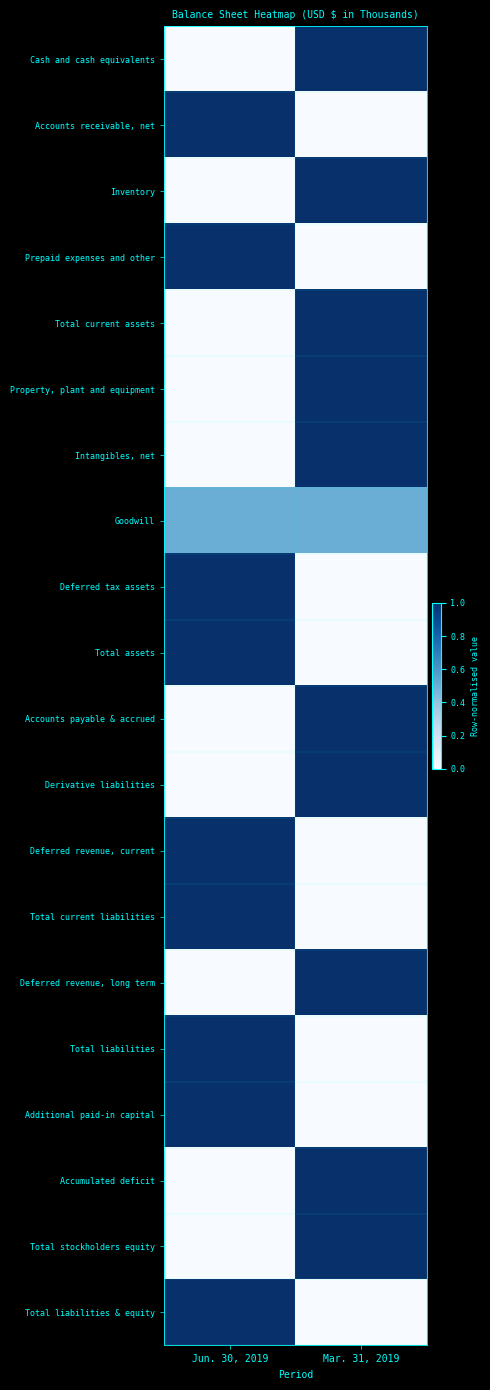

Reading left to right, list all the values displayed in this chart.

Cash and cash equivalents: Jun. 30, 2019=0.0	Mar. 31, 2019=1.0
Accounts receivable, net: Jun. 30, 2019=1.0	Mar. 31, 2019=0.0
Inventory: Jun. 30, 2019=0.0	Mar. 31, 2019=1.0
Prepaid expenses and other: Jun. 30, 2019=1.0	Mar. 31, 2019=0.0
Total current assets: Jun. 30, 2019=0.0	Mar. 31, 2019=1.0
Property, plant and equipment: Jun. 30, 2019=0.0	Mar. 31, 2019=1.0
Intangibles, net: Jun. 30, 2019=0.0	Mar. 31, 2019=1.0
Goodwill: Jun. 30, 2019=0.5	Mar. 31, 2019=0.5
Deferred tax assets: Jun. 30, 2019=1.0	Mar. 31, 2019=0.0
Total assets: Jun. 30, 2019=1.0	Mar. 31, 2019=0.0
Accounts payable & accrued: Jun. 30, 2019=0.0	Mar. 31, 2019=1.0
Derivative liabilities: Jun. 30, 2019=0.0	Mar. 31, 2019=1.0
Deferred revenue, current: Jun. 30, 2019=1.0	Mar. 31, 2019=0.0
Total current liabilities: Jun. 30, 2019=1.0	Mar. 31, 2019=0.0
Deferred revenue, long term: Jun. 30, 2019=0.0	Mar. 31, 2019=1.0
Total liabilities: Jun. 30, 2019=1.0	Mar. 31, 2019=0.0
Additional paid-in capital: Jun. 30, 2019=1.0	Mar. 31, 2019=0.0
Accumulated deficit: Jun. 30, 2019=0.0	Mar. 31, 2019=1.0
Total stockholders equity: Jun. 30, 2019=0.0	Mar. 31, 2019=1.0
Total liabilities & equity: Jun. 30, 2019=1.0	Mar. 31, 2019=0.0